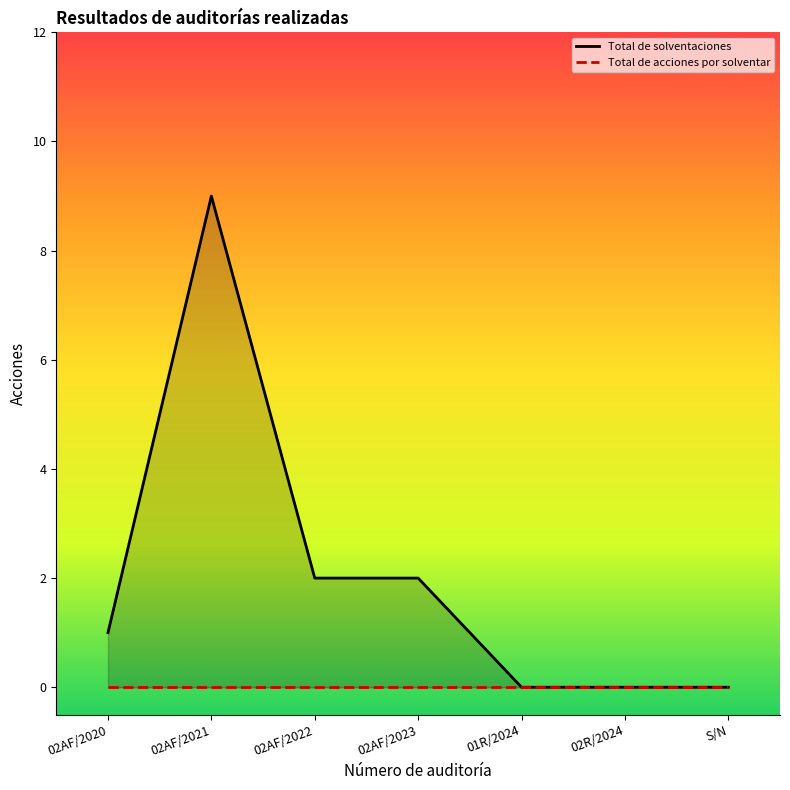

Rank the categories by value from highest to lowest.

02AF/2021, 02AF/2022, 02AF/2023, 02AF/2020, 01R/2024, 02R/2024, S/N